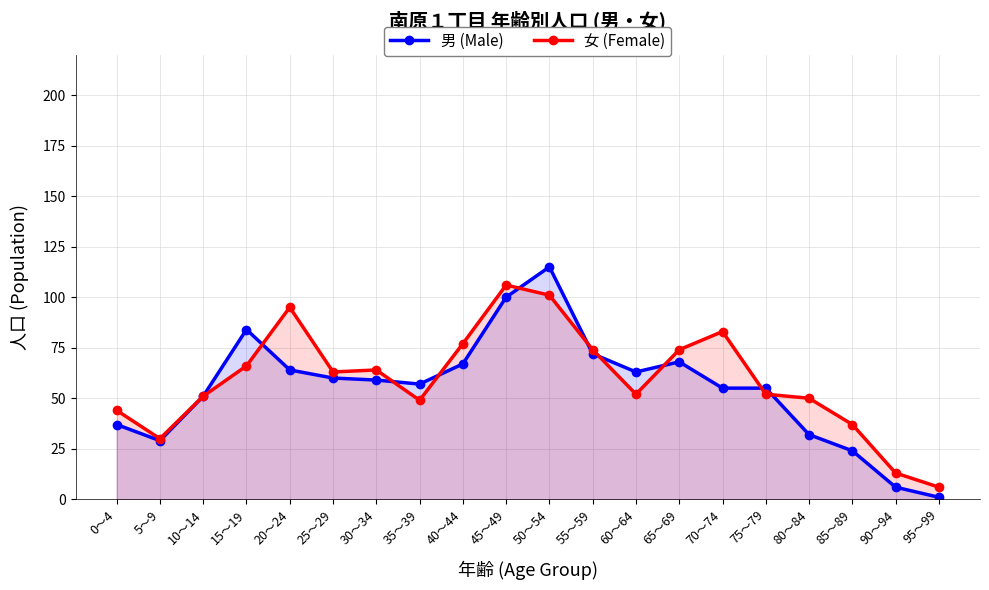

What is the average value of the 男 (Male) series?

55